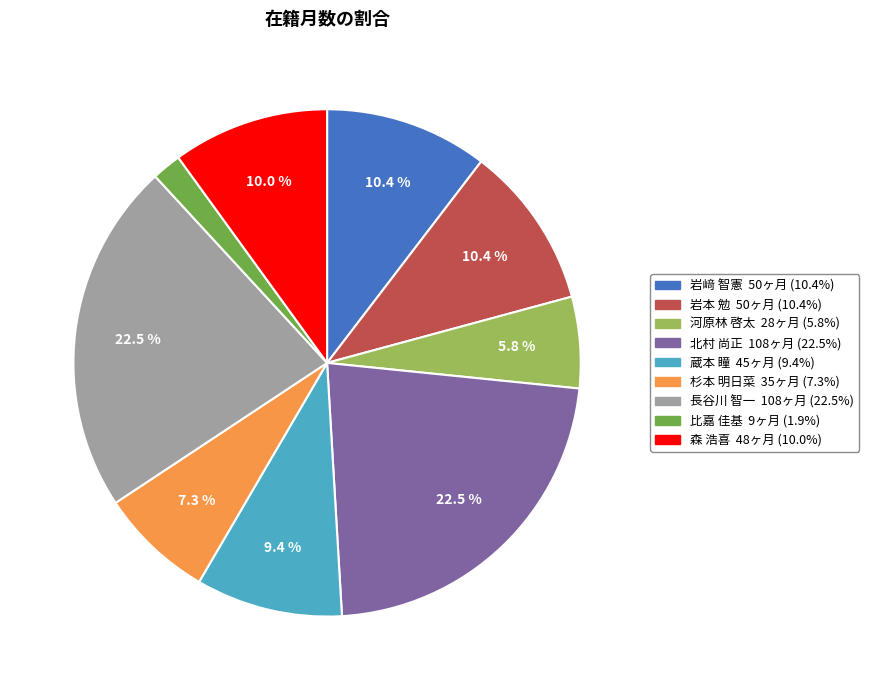

Which has a higher value, 岩﨑 智憲 or 長谷川 智一?

長谷川 智一